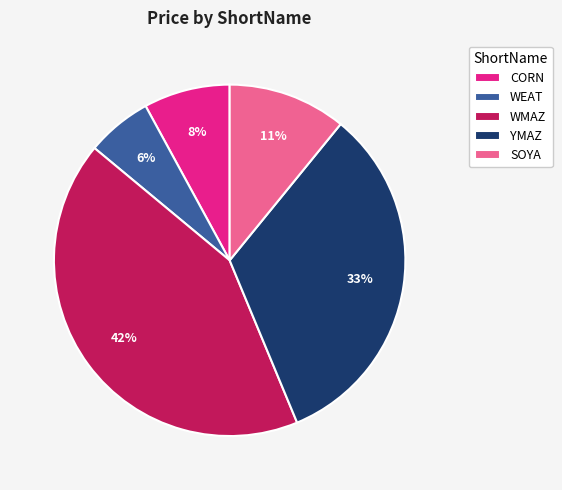

True or false: WEAT accounts for 6% of the total.

True